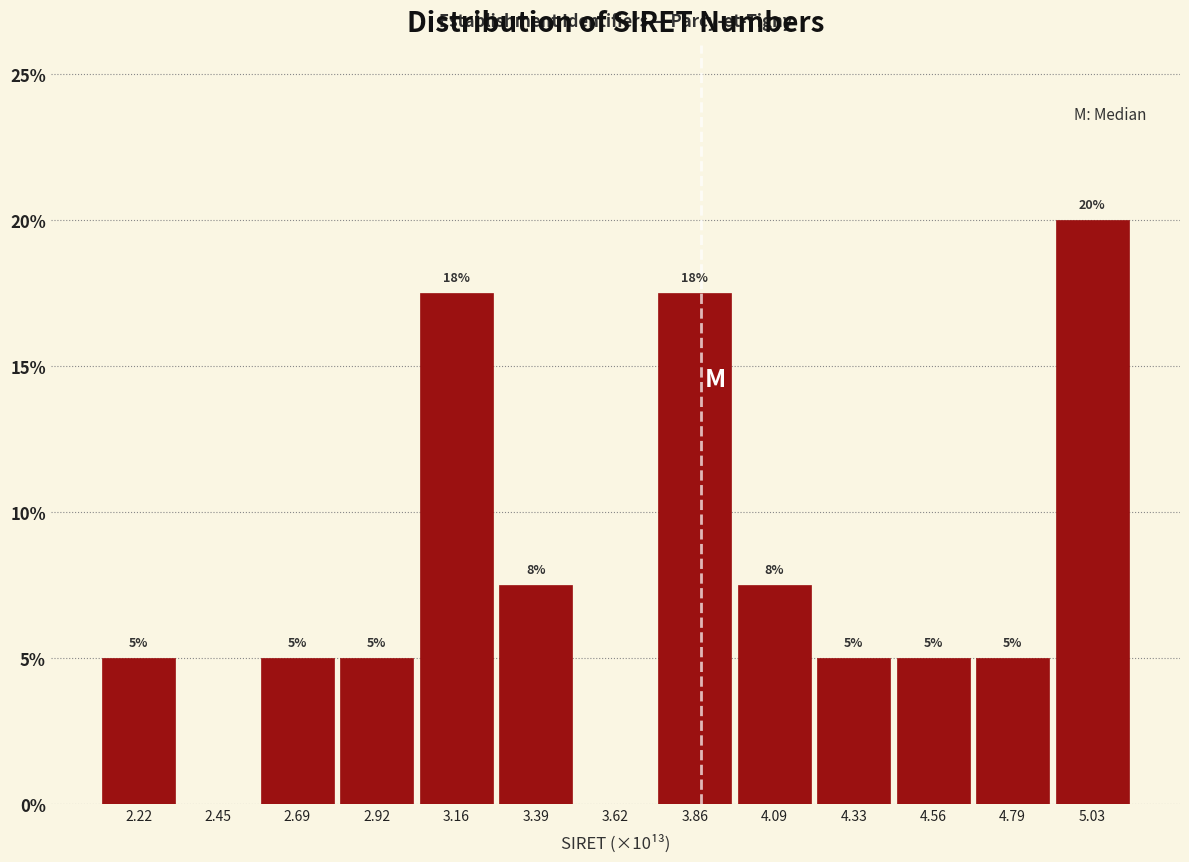

Which range on the x-axis has the tallest bar?

4.90 to 5.15